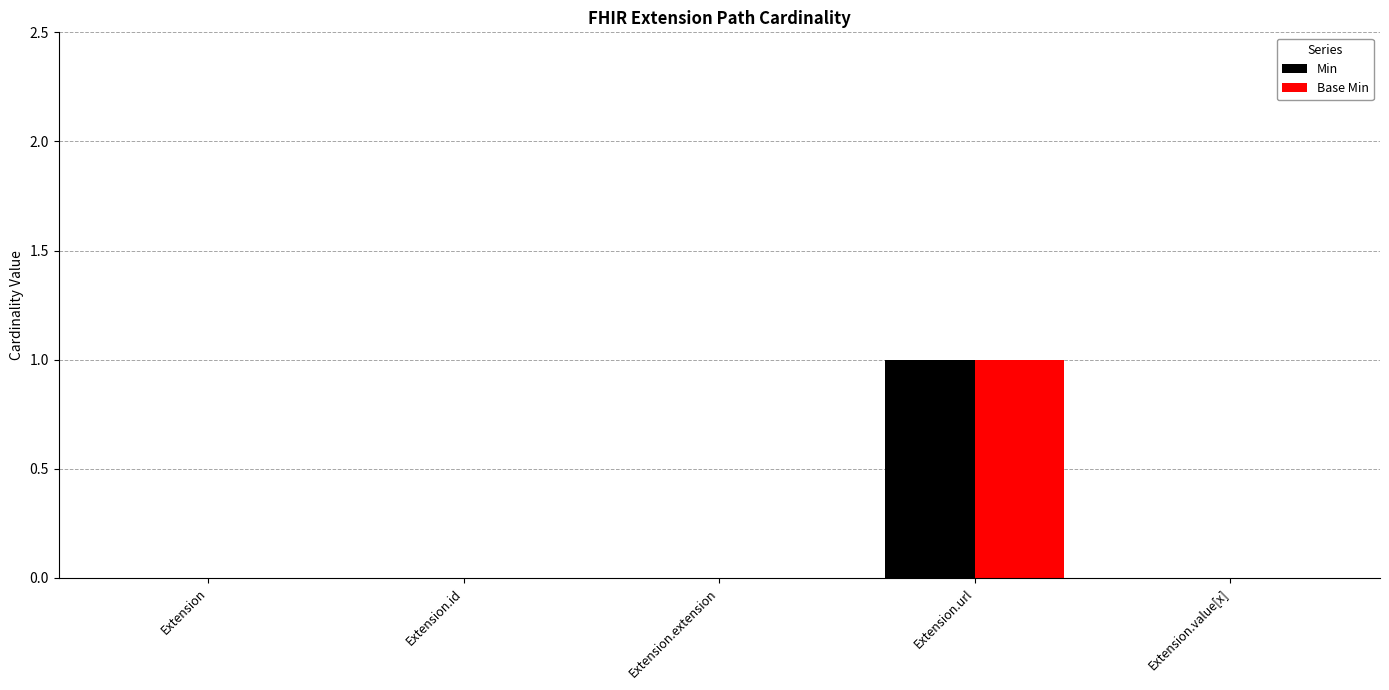

Is it true that Base Min equals 0 at Extension?

True